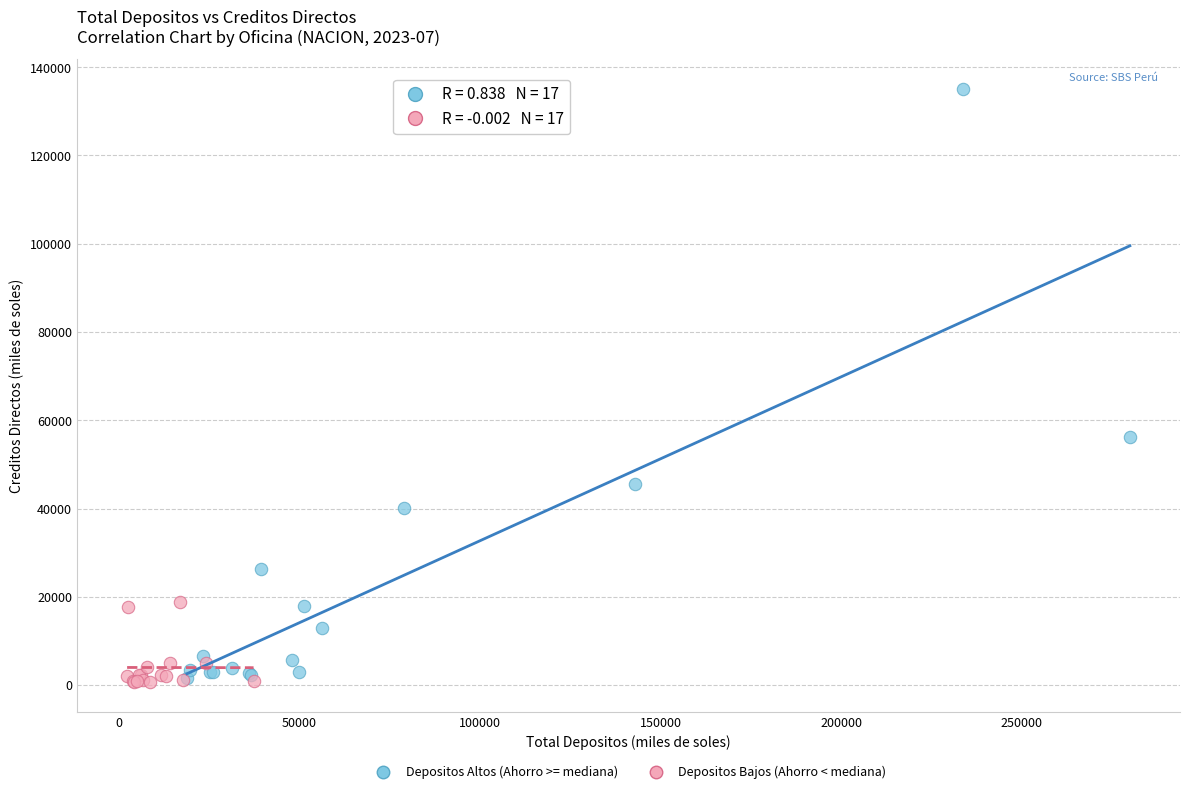

Which series contains the highest Y value?

Depositos Altos (Ahorro >= mediana)